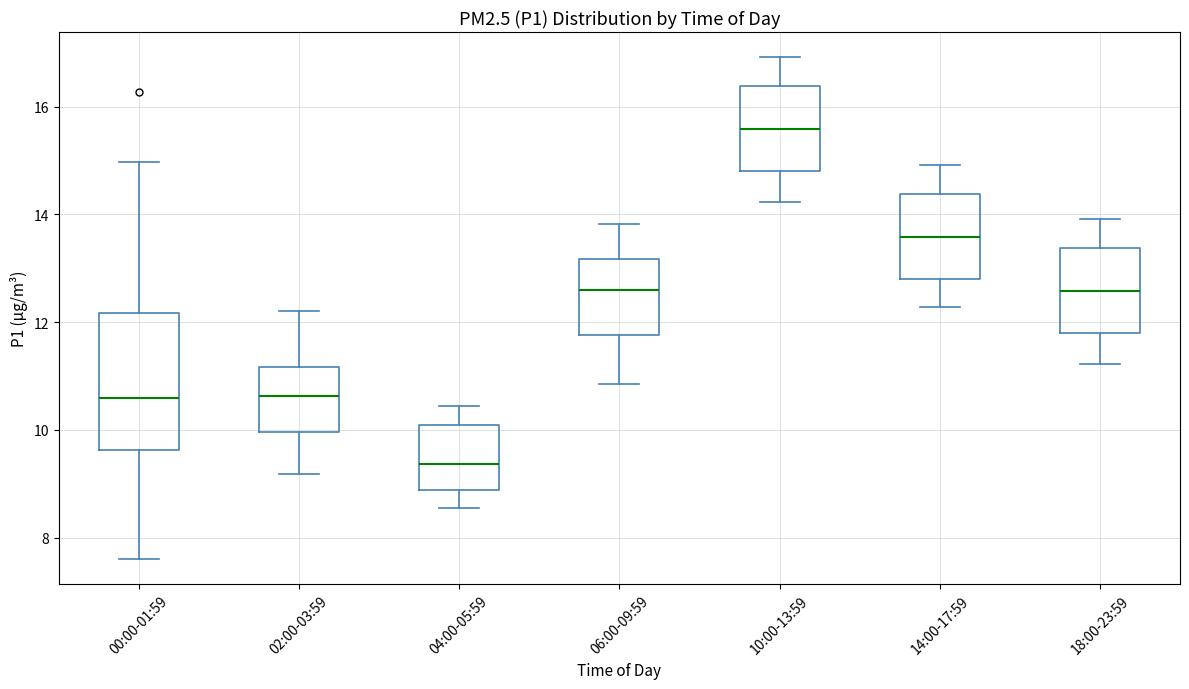

Reading left to right, read every box against the y-axis: the position of its median line, the range the box covers, and the ends of its whiskers. The values are not printed on the chart, so give them approximately, as read against the axis.

00:00-01:59: median 10.6, box 9.6 to 12.2, whiskers 7.6 to 15.0
02:00-03:59: median 10.6, box 10.0 to 11.2, whiskers 9.2 to 12.2
04:00-05:59: median 9.4, box 8.8 to 10.0, whiskers 8.6 to 10.4
06:00-09:59: median 12.6, box 11.8 to 13.2, whiskers 10.8 to 13.8
10:00-13:59: median 15.6, box 14.8 to 16.4, whiskers 14.2 to 17.0
14:00-17:59: median 13.6, box 12.8 to 14.4, whiskers 12.2 to 15.0
18:00-23:59: median 12.6, box 11.8 to 13.4, whiskers 11.2 to 14.0